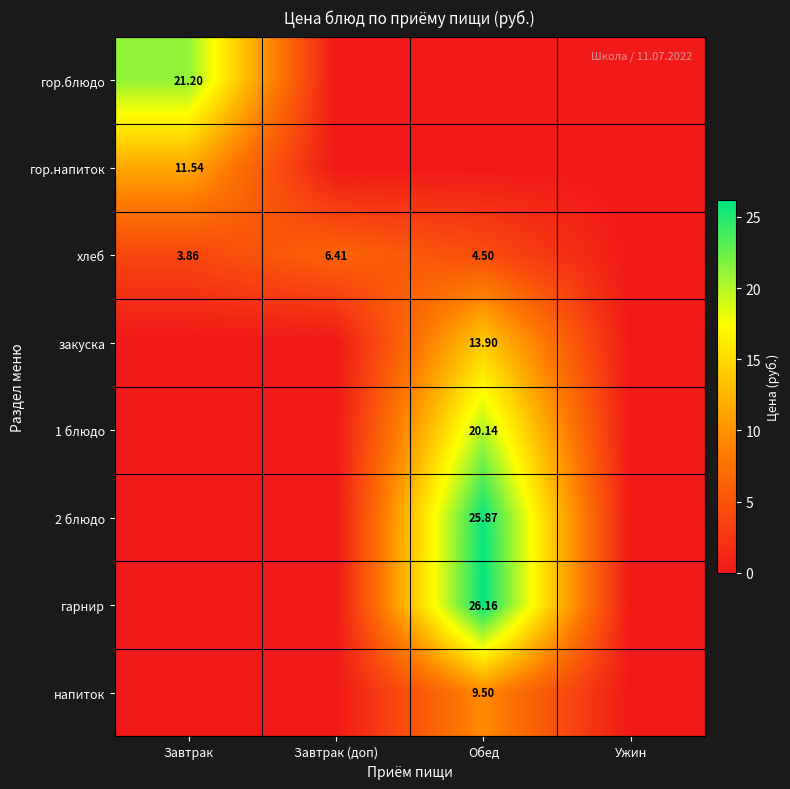

Rank the categories by 1 блюдо value from highest to lowest.

Обед, Завтрак, Завтрак (доп), Ужин